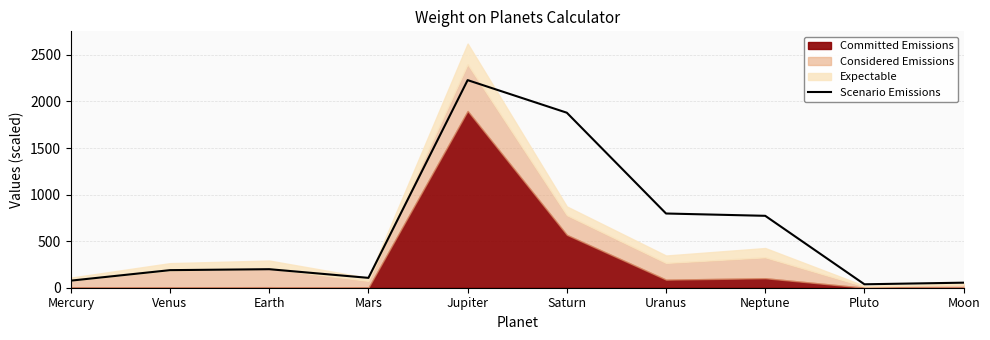

What is the average value?

633.8